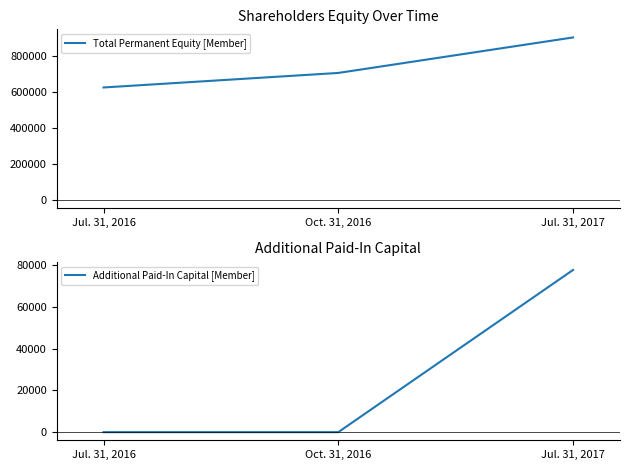

How many values in the Additional Paid-In Capital [Member] series exceed 0?

1